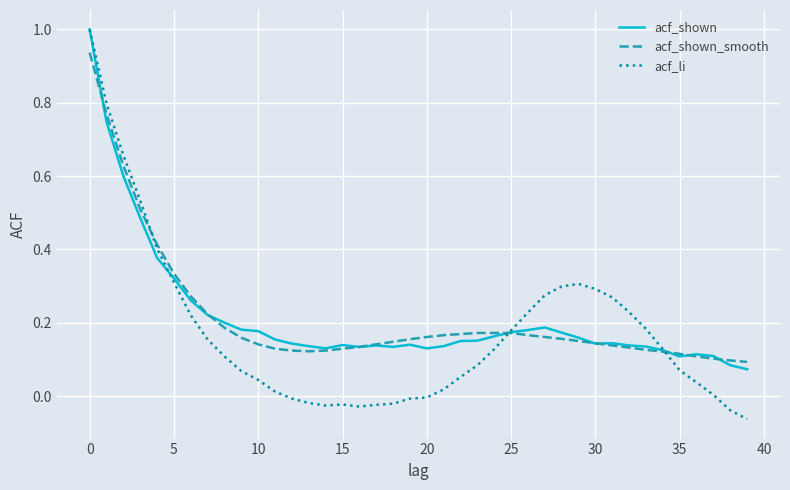

What is the maximum value shown in the chart?

1.0